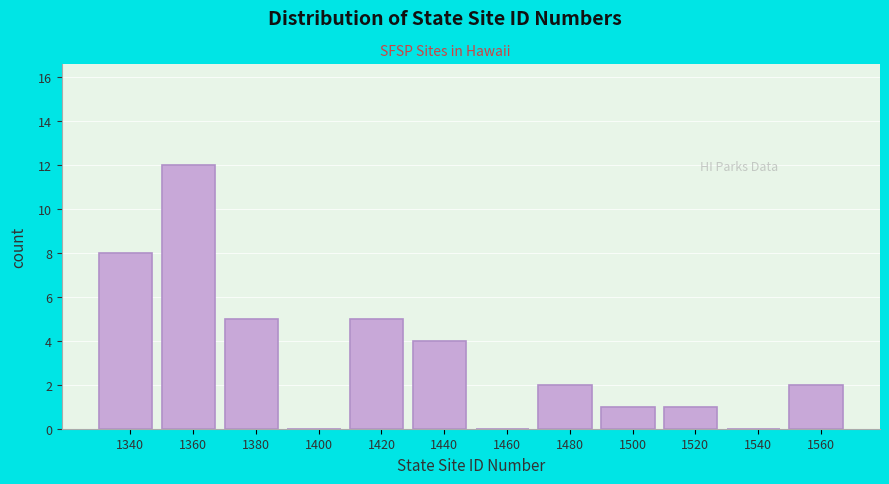

Reading right to left, what are all the values shown in this chart?

1560=2	1540=0	1520=1	1500=1	1480=2	1460=0	1440=4	1420=5	1400=0	1380=5	1360=12	1340=8